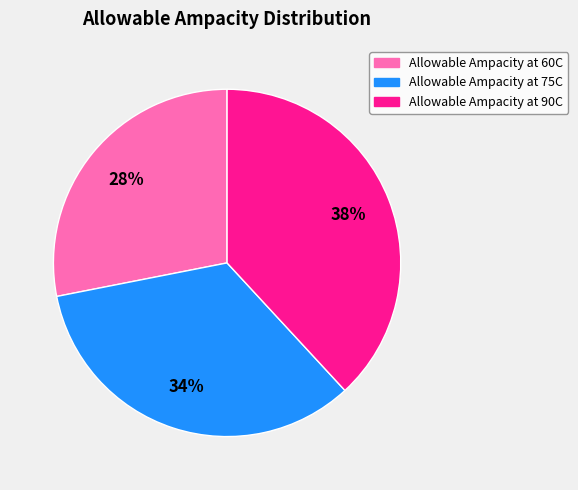

How many slices are in this pie chart?

3